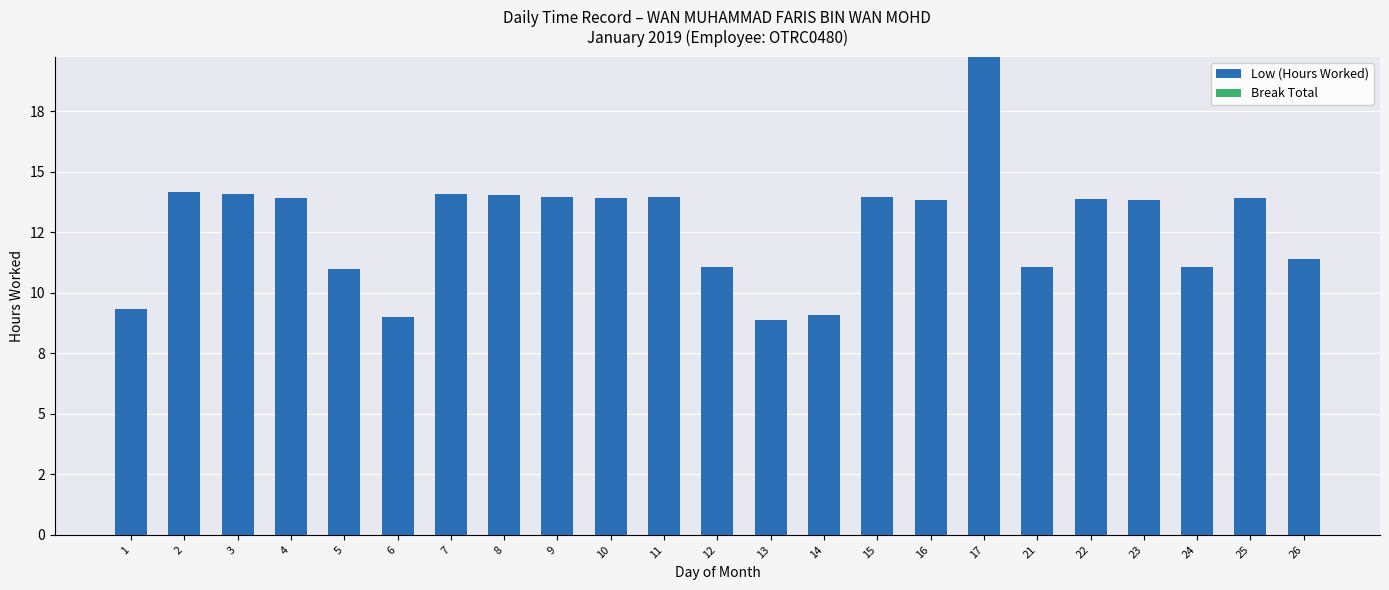

At which category does the chart reach its peak across all series?

17